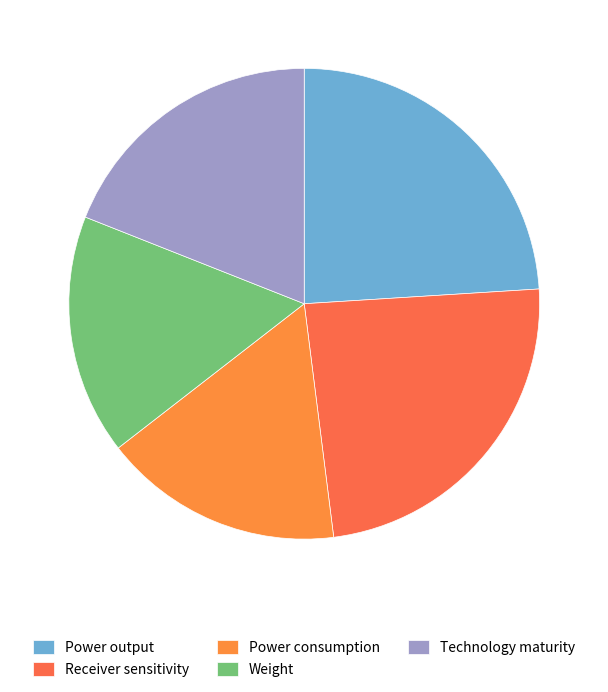

To the nearest percent, what portion does Power consumption represent?

16%